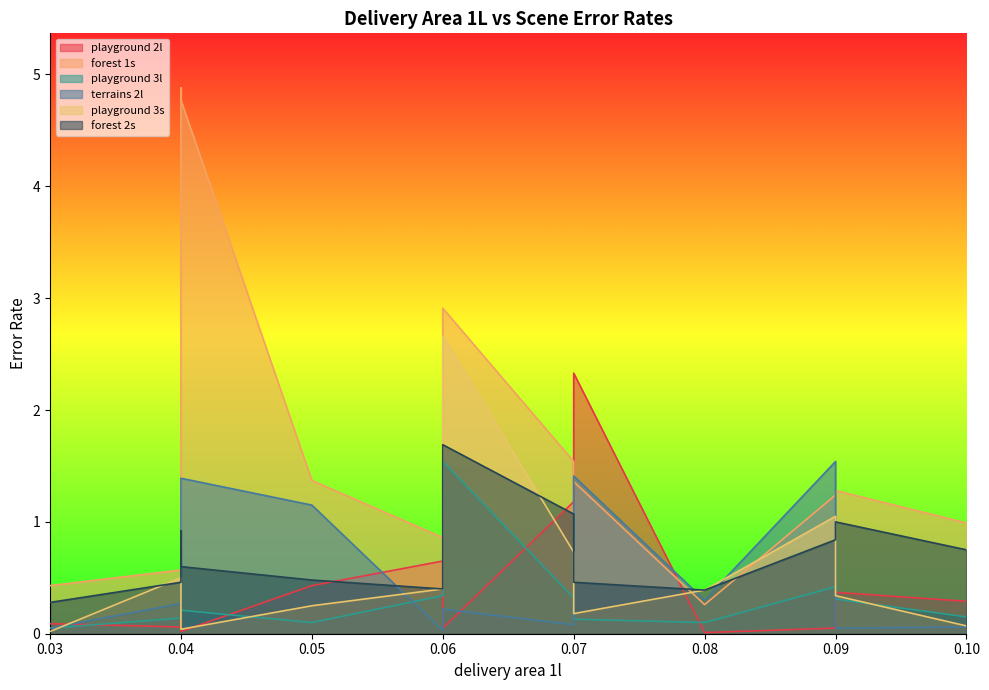

Reading right to left, transcribe all the data shown in this chart.

playground 2l: 0.3	0.4	0.1	0.0	2.3	1.2	0.1	0.7	0.4	0.0	0.3	0.1	0.1
forest 1s: 1.0	1.3	1.2	0.3	1.4	1.5	2.9	0.9	1.4	4.8	4.9	0.6	0.4
playground 3l: 0.1	0.3	0.4	0.1	0.1	0.3	1.5	0.3	0.1	0.2	0.7	0.1	0.1
terrains 2l: 0.1	0.1	1.5	0.3	1.4	0.1	0.2	0.0	1.1	1.4	0.2	0.3	0.1
playground 3s: 0.1	0.3	1.1	0.4	0.2	0.7	2.7	0.4	0.2	0.0	0.5	0.5	0.0
forest 2s: 0.8	1.0	0.8	0.4	0.5	1.1	1.7	0.4	0.5	0.6	0.9	0.5	0.3